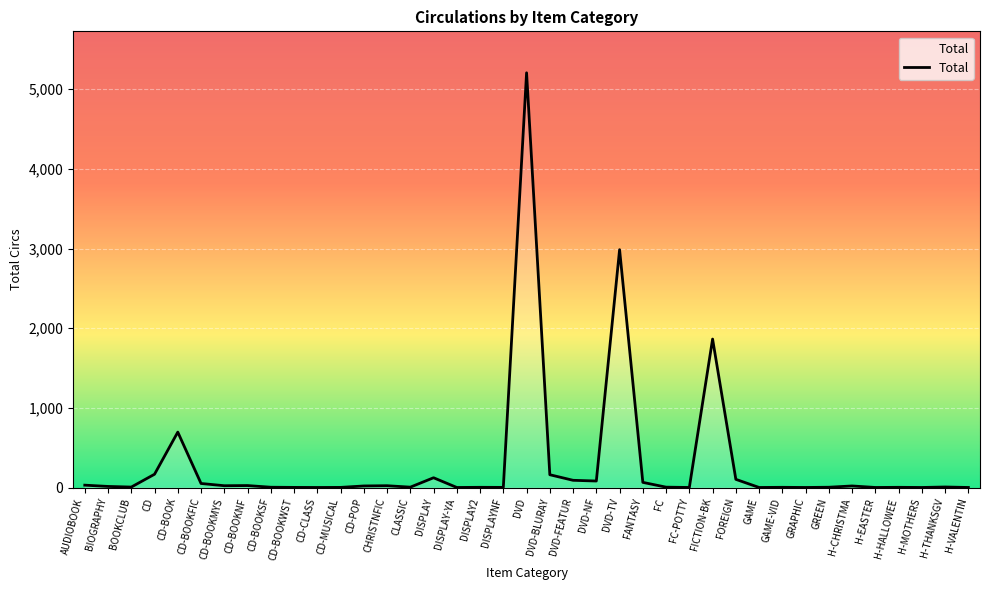

Does the chart display data point markers on the line(s)?

No